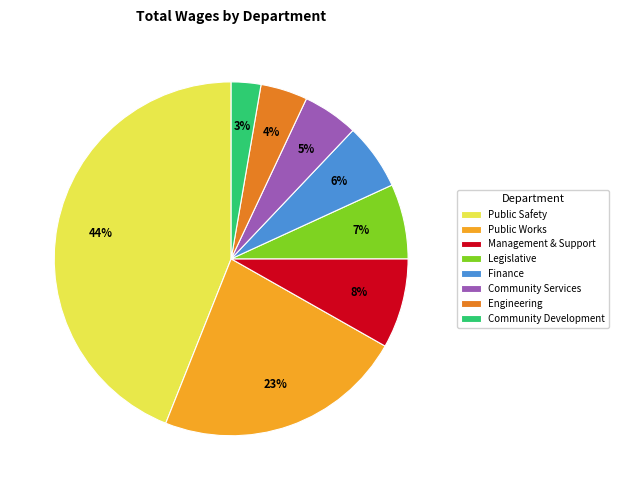

Is Public Works the majority of the pie?

No